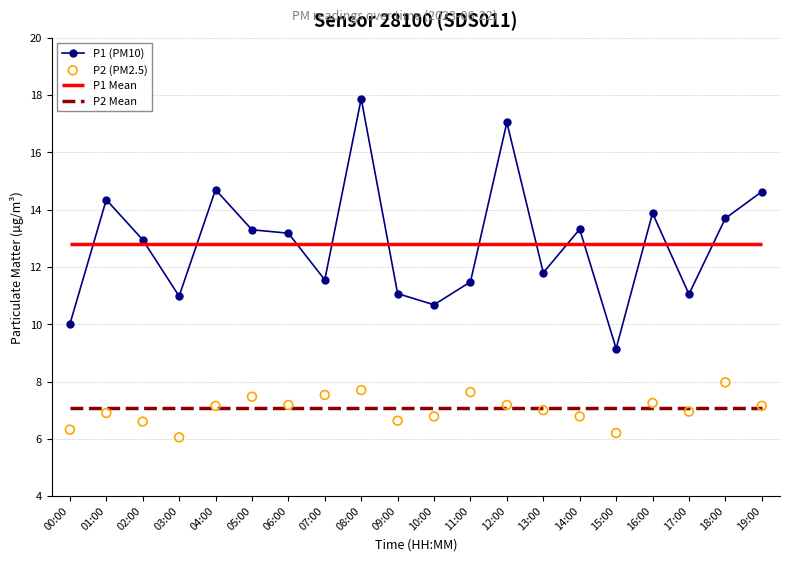

Which series has the largest Y range (max minus min)?

P1 (PM10)